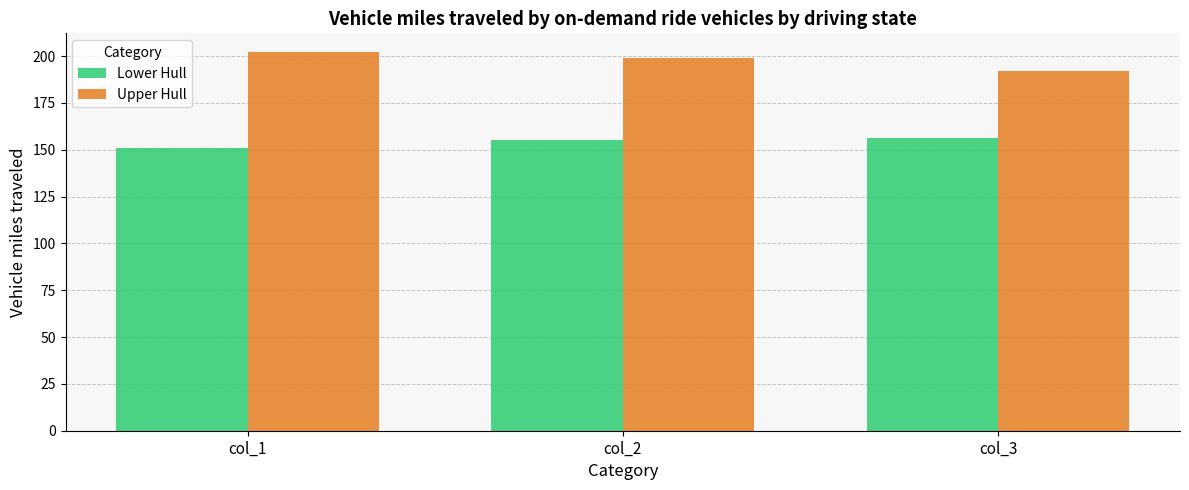

Reading right to left, transcribe all the data shown in this chart.

Lower Hull: col_3=156	col_2=155	col_1=151
Upper Hull: col_3=192	col_2=199	col_1=202